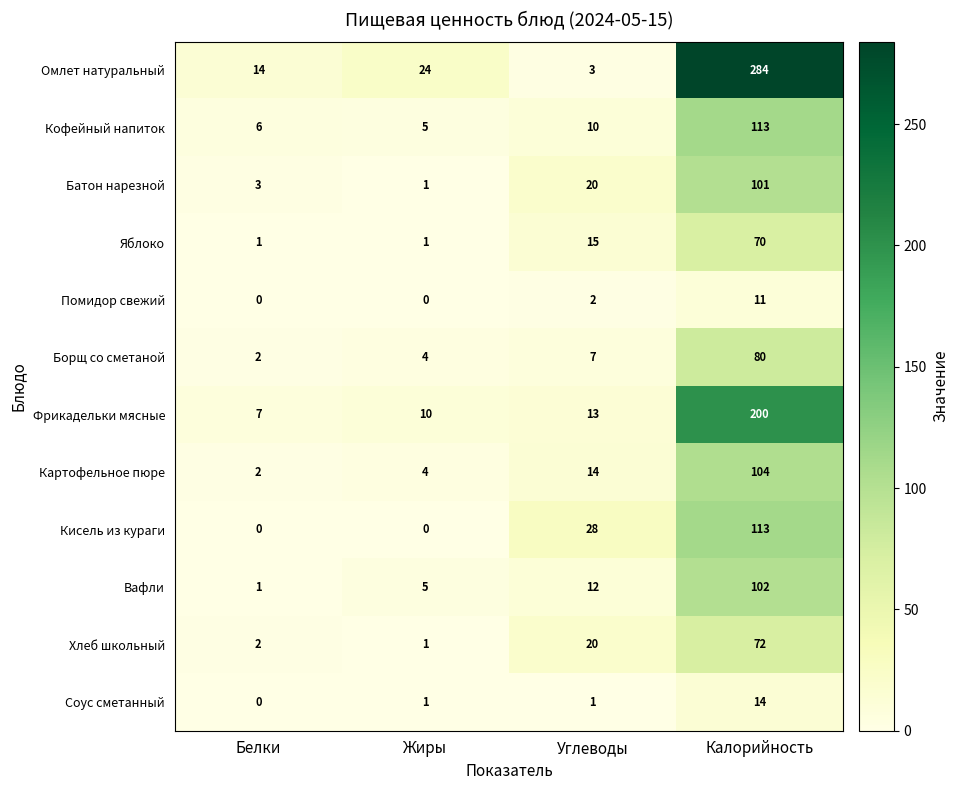

What is the difference between the maximum and second lowest values in the Хлеб школьный series?

70